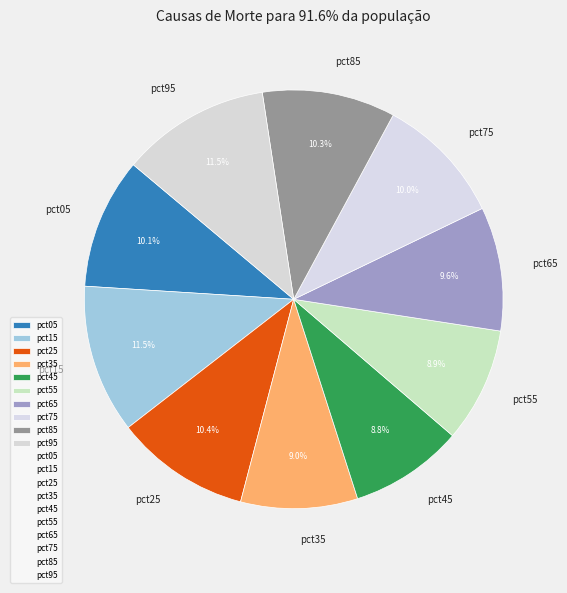

What percentage is the pct05 slice, to the nearest percent?

10%